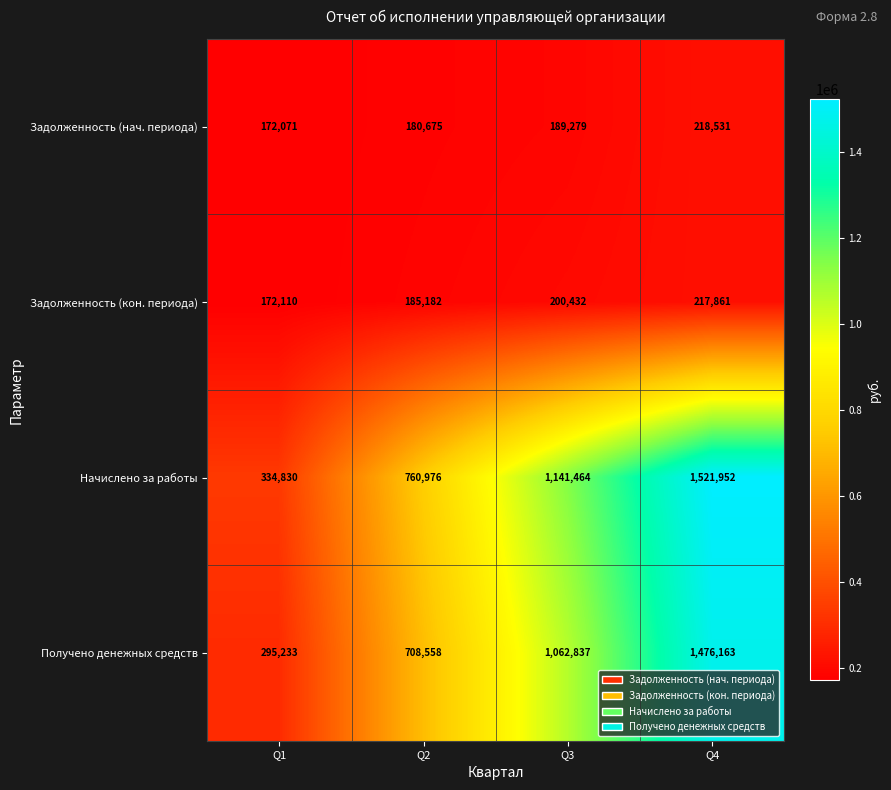

Which series has the widest spread of values?

Начислено за работы